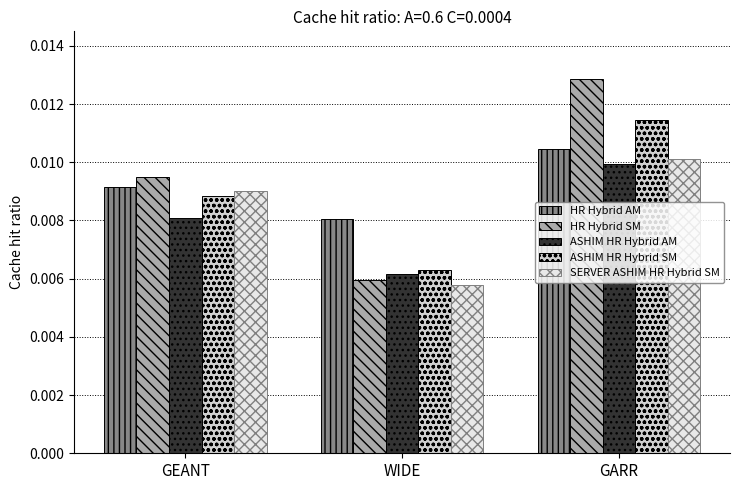

Is the value of HR Hybrid SM at WIDE greater than the value of ASHIM HR Hybrid AM at GARR?

No